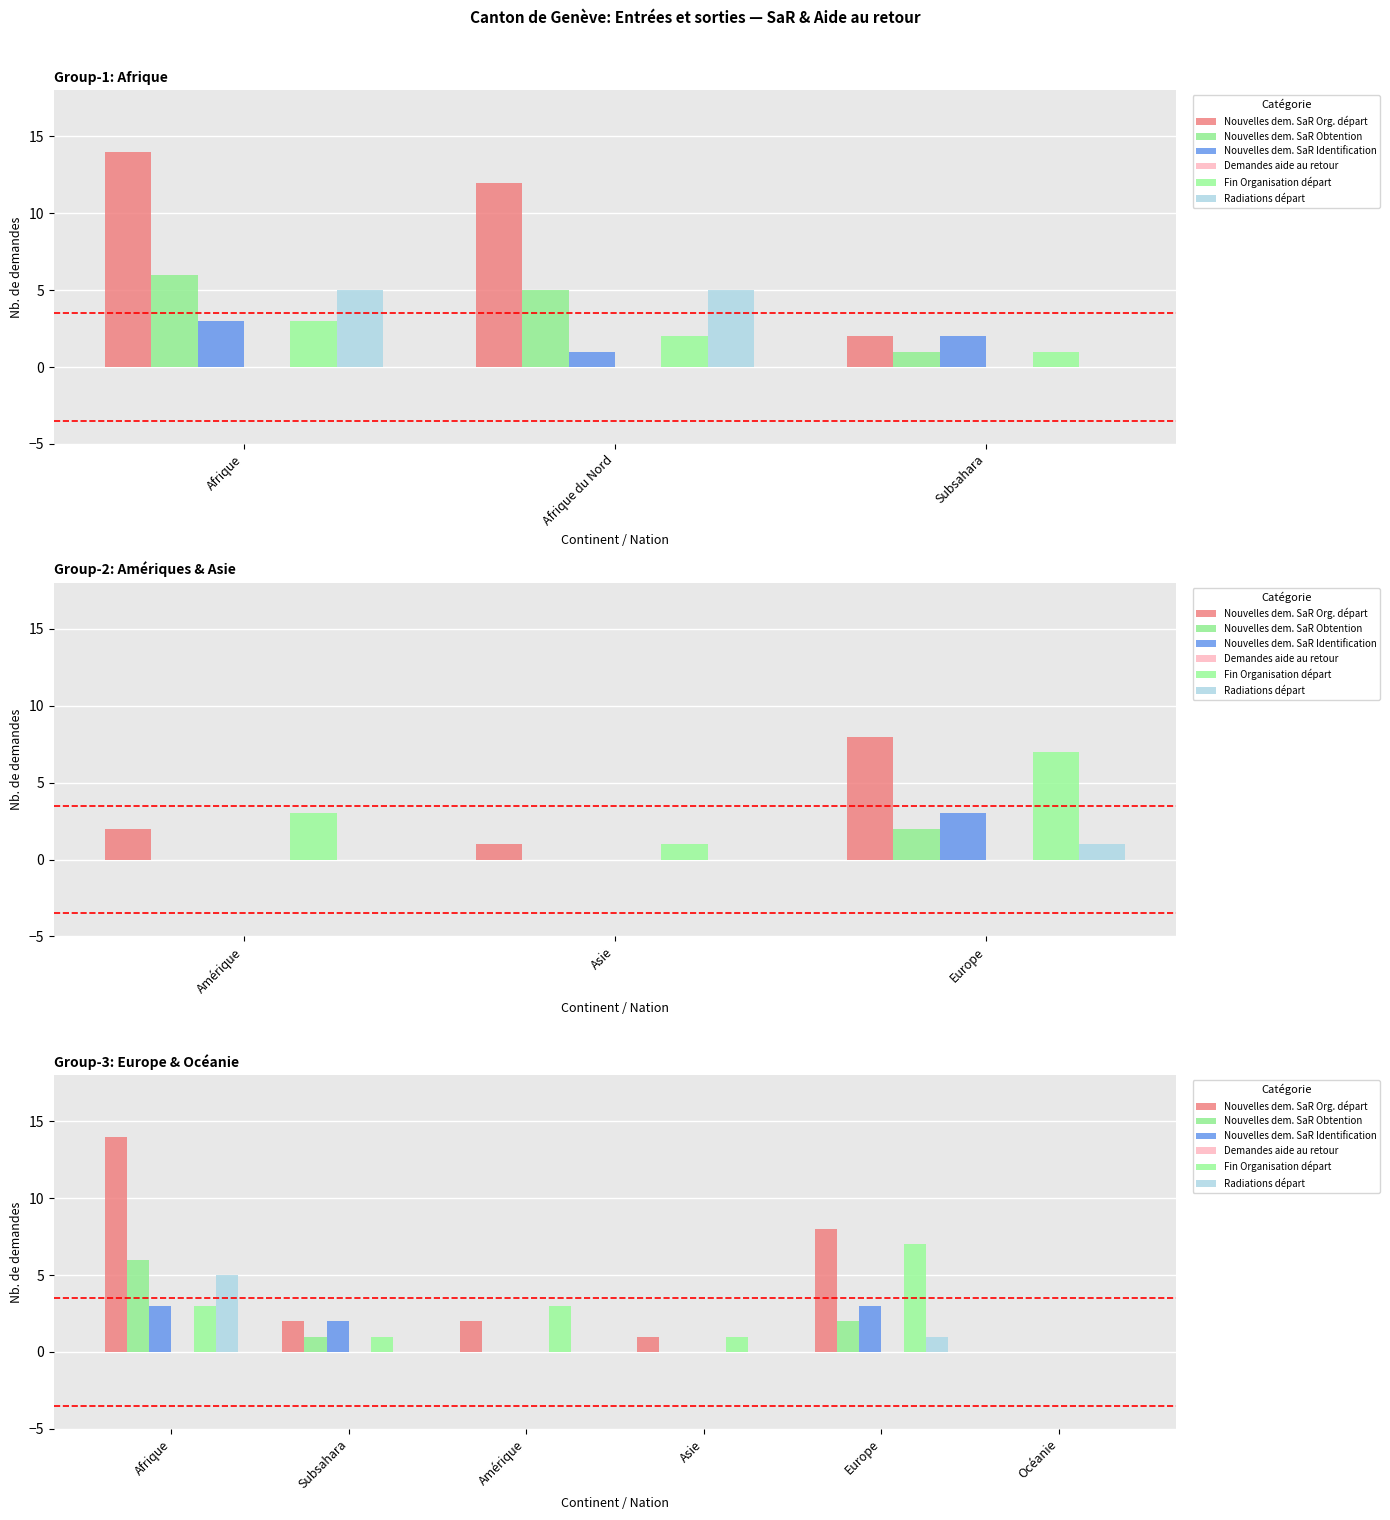

What is the total value across all series at Afrique?

31